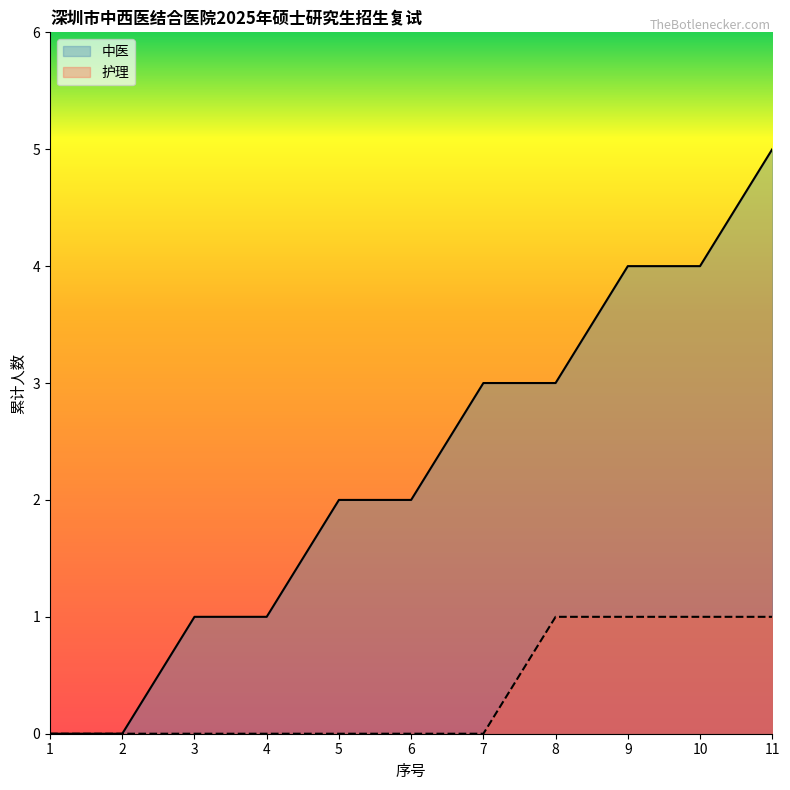

The 护理 series shows 1 at 10. True or false?

False